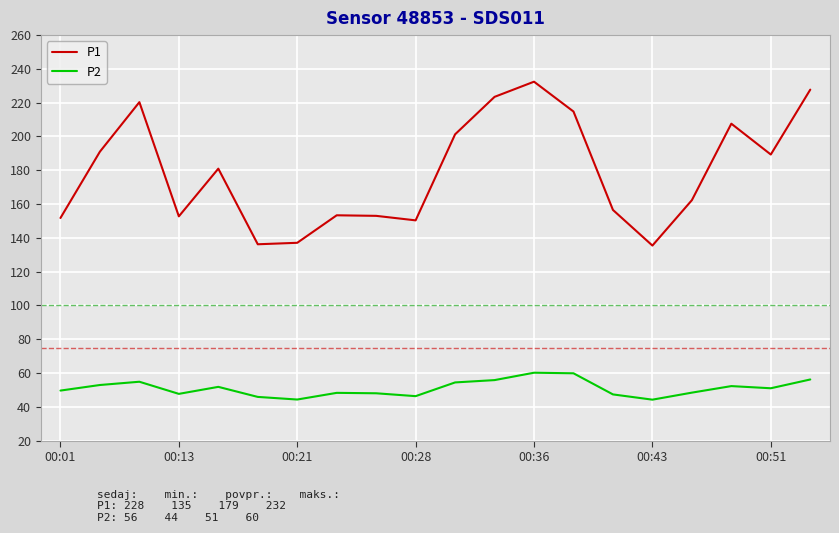

True or false: P1 and P2 cross at least once.

False